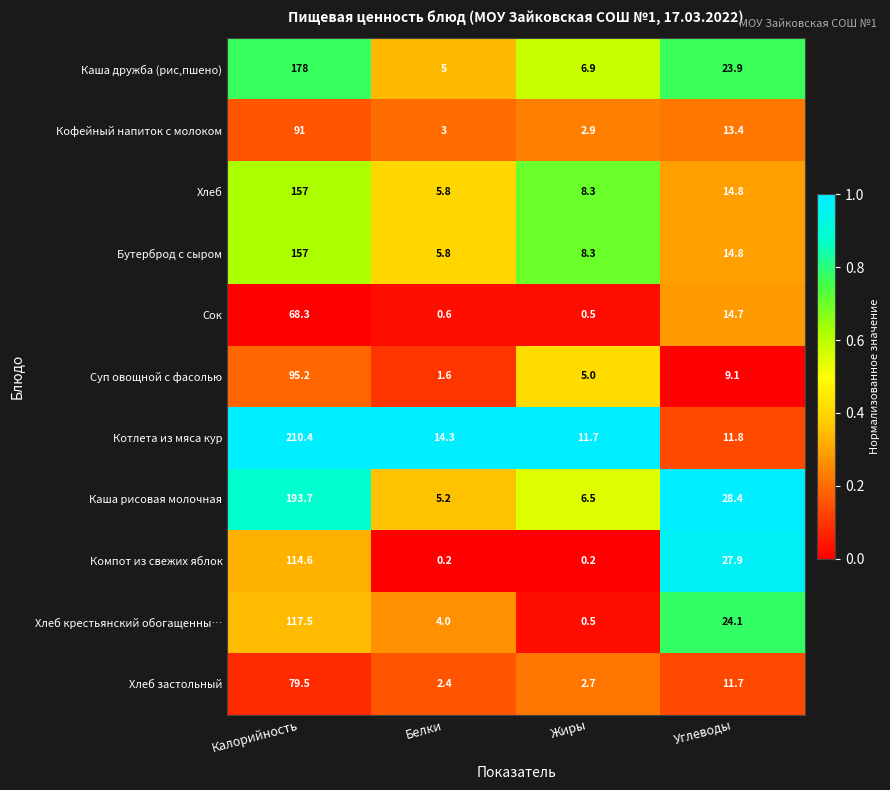

True or false: Каша дружба (рис,пшено) has a value of 178.0 at Калорийность.

True